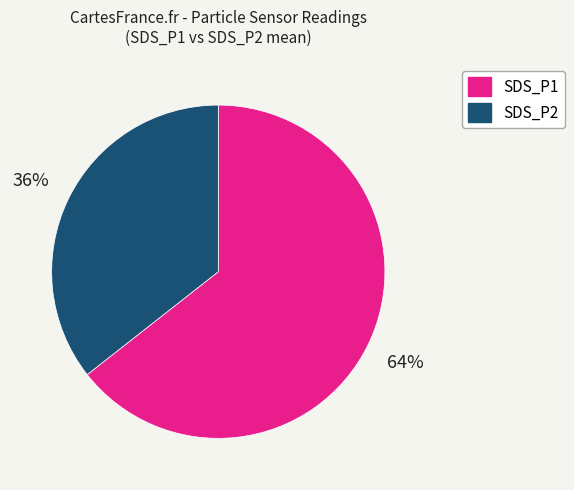

To the nearest percent, what percentage of the pie is SDS_P1?

64%